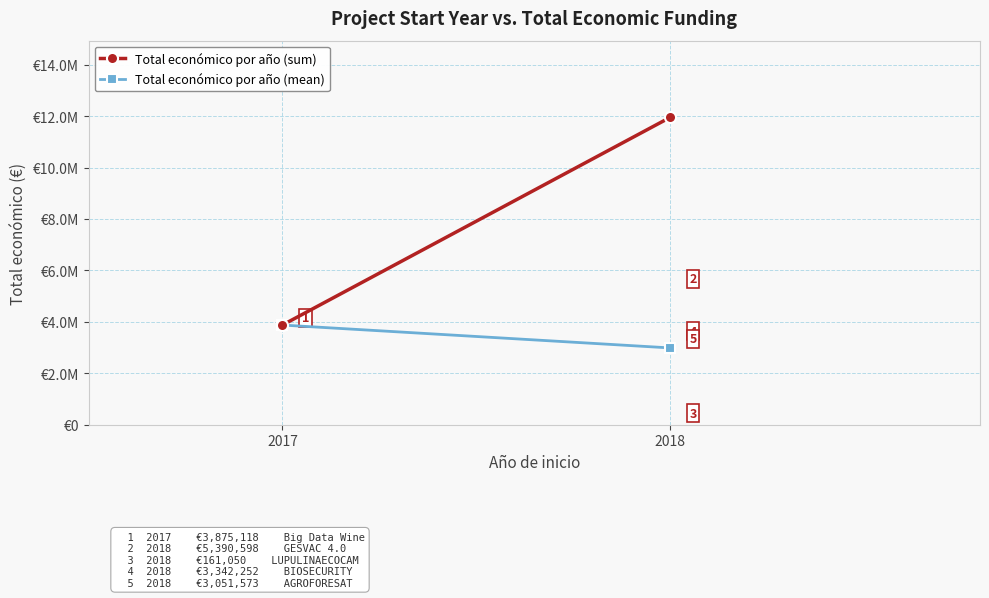

Rank the series at 2018 from lowest to highest value.

Total económico por año (mean), Total económico por año (sum)